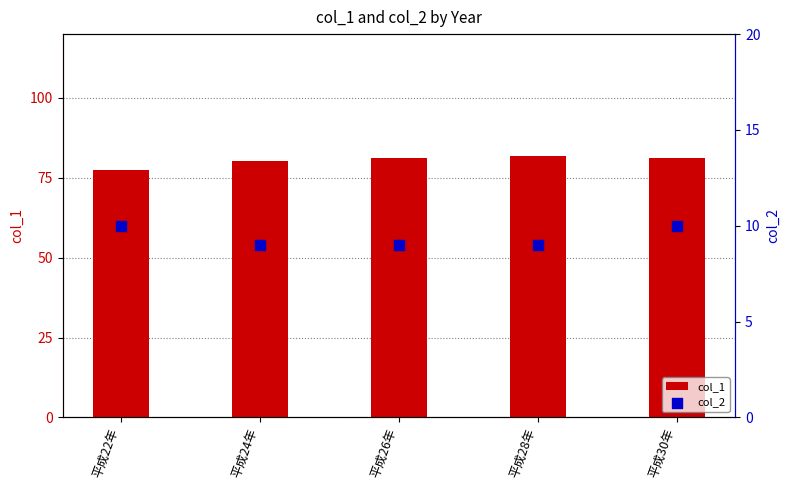

What is the total value across all series at 平成24年?

89.4